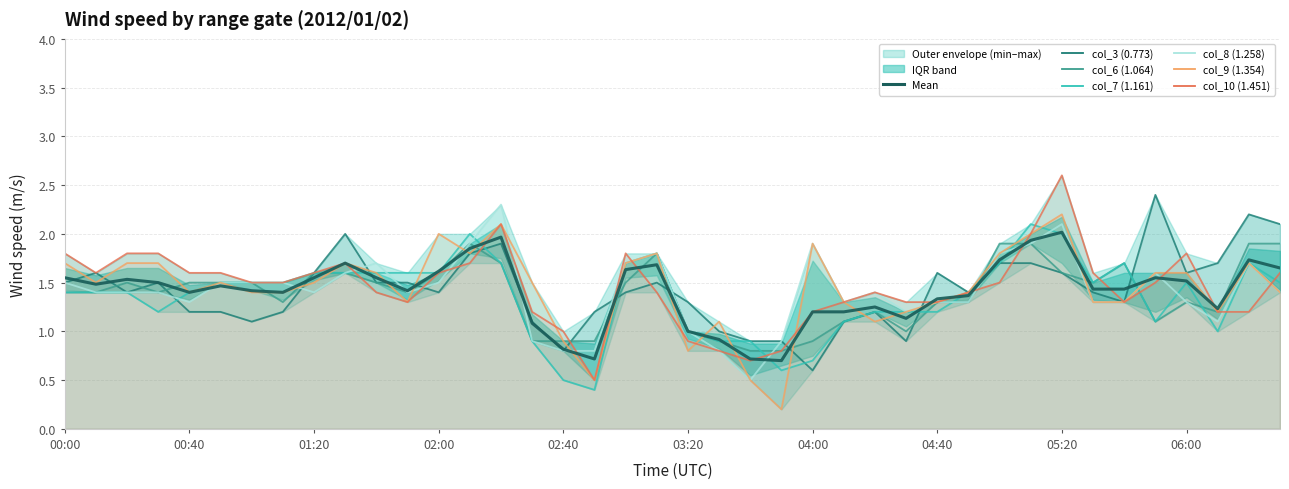

How many interior local valleys does the col_3 (0.773) series have?

9